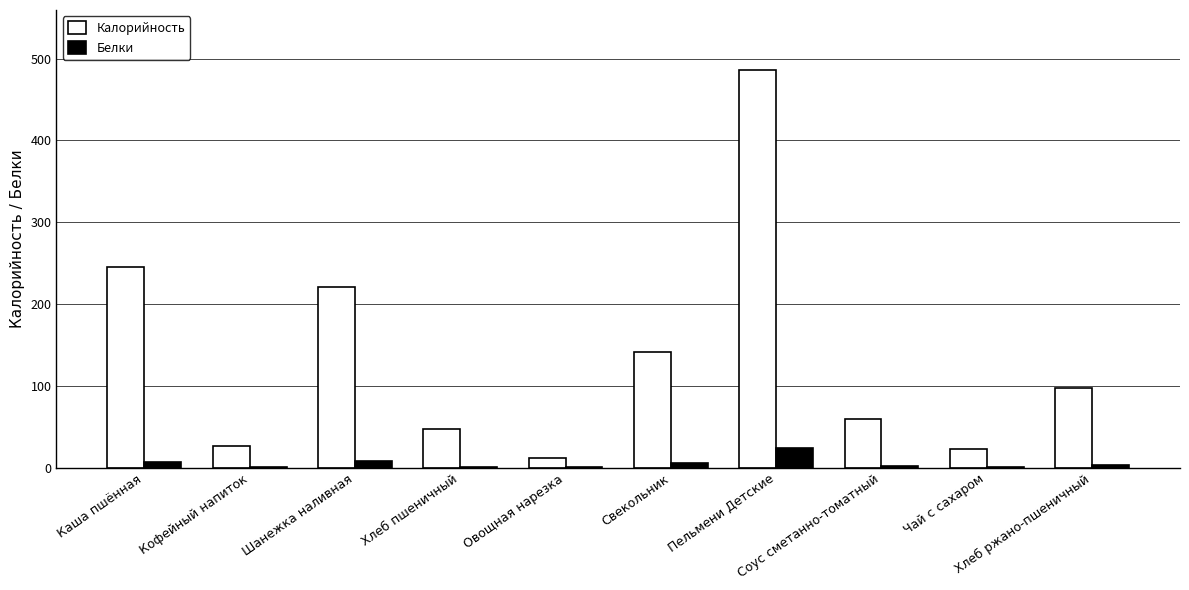

At which category is the sum across all series the highest?

Пельмени Детские